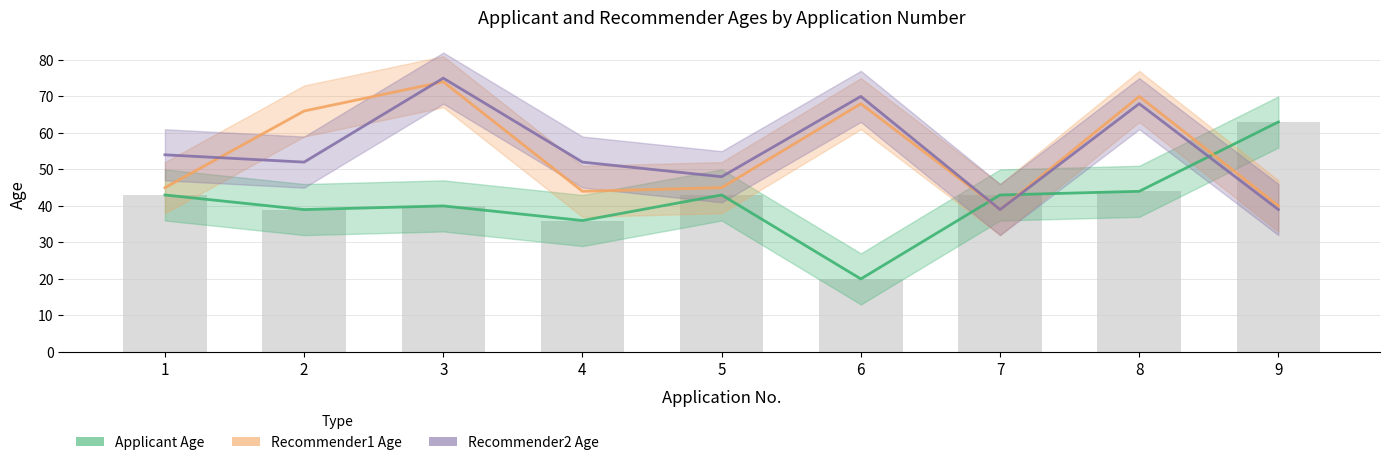

What is the sum of all Applicant Age values?

371